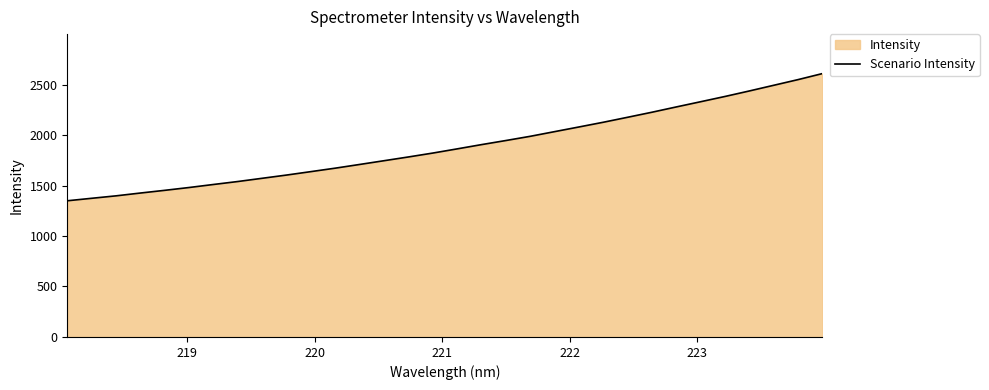

What is the greatest value displayed?

2608.1